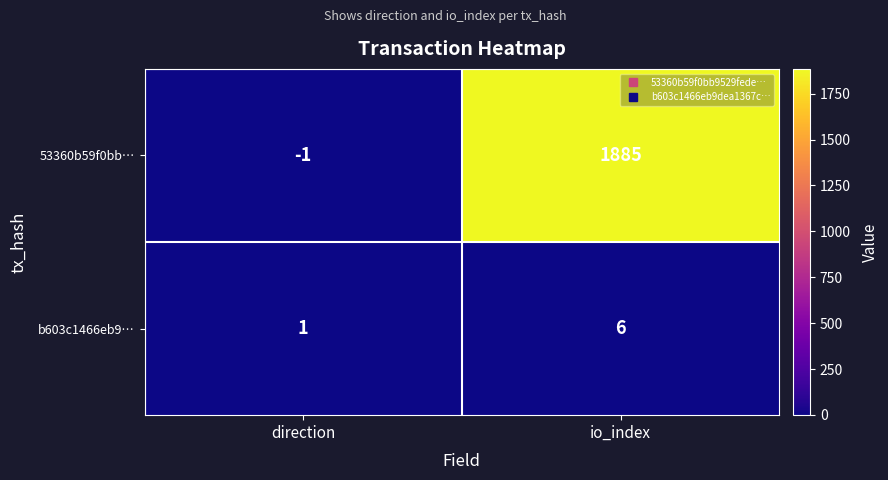

Reading left to right, extract all data points from this chart.

53360b59f0bb…: -1	1885
b603c1466eb9…: 1	6